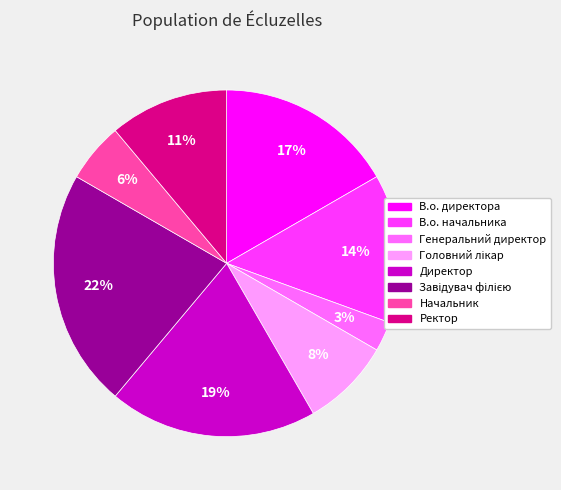

To the nearest percent, what is the difference between the largest and smallest slice percentages?

19%